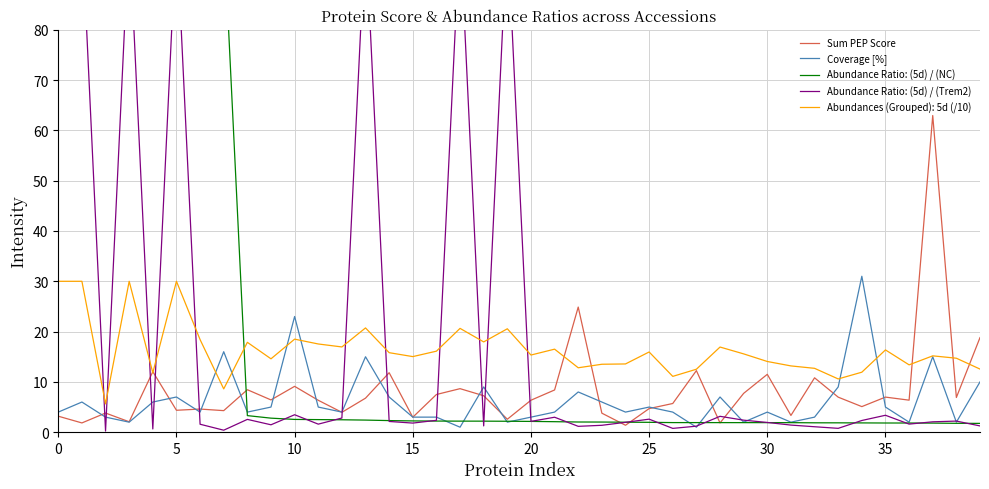

What is the label of the 22nd point from the left?

21